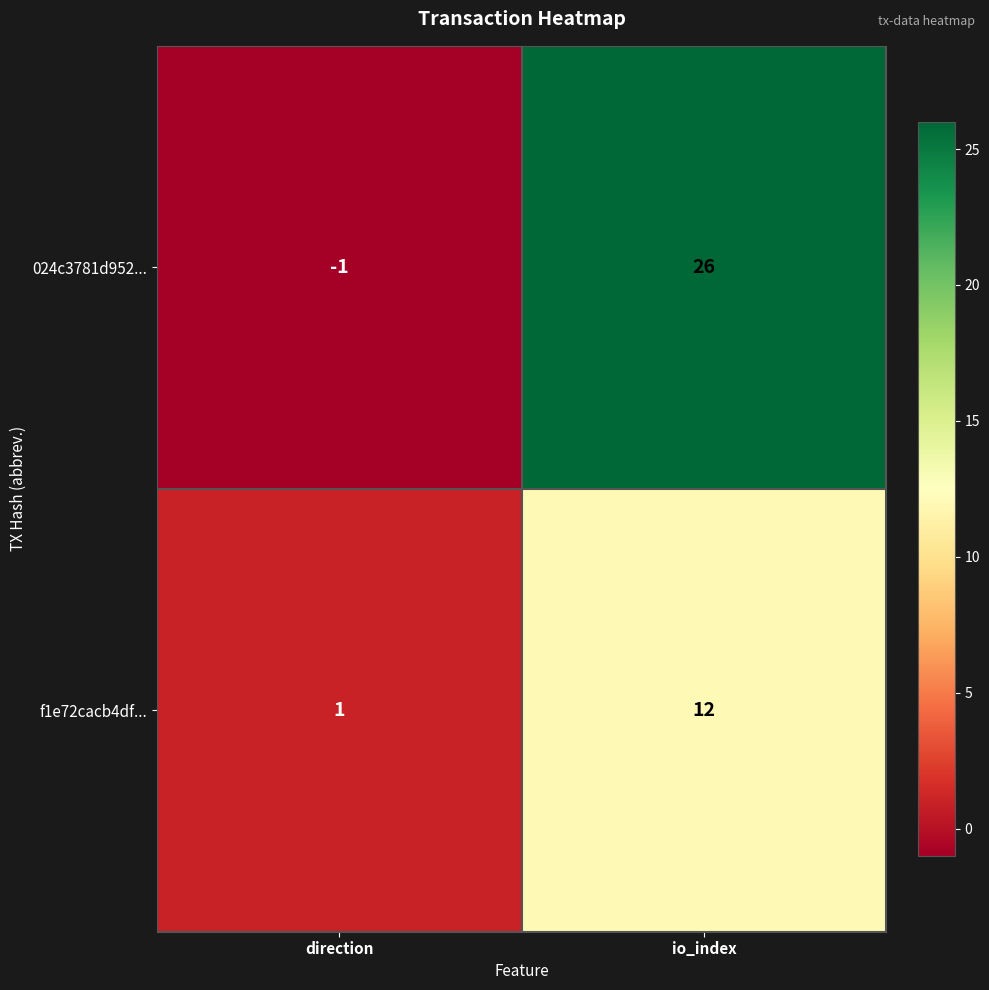

At how many categories does at least one series exceed 14?

1